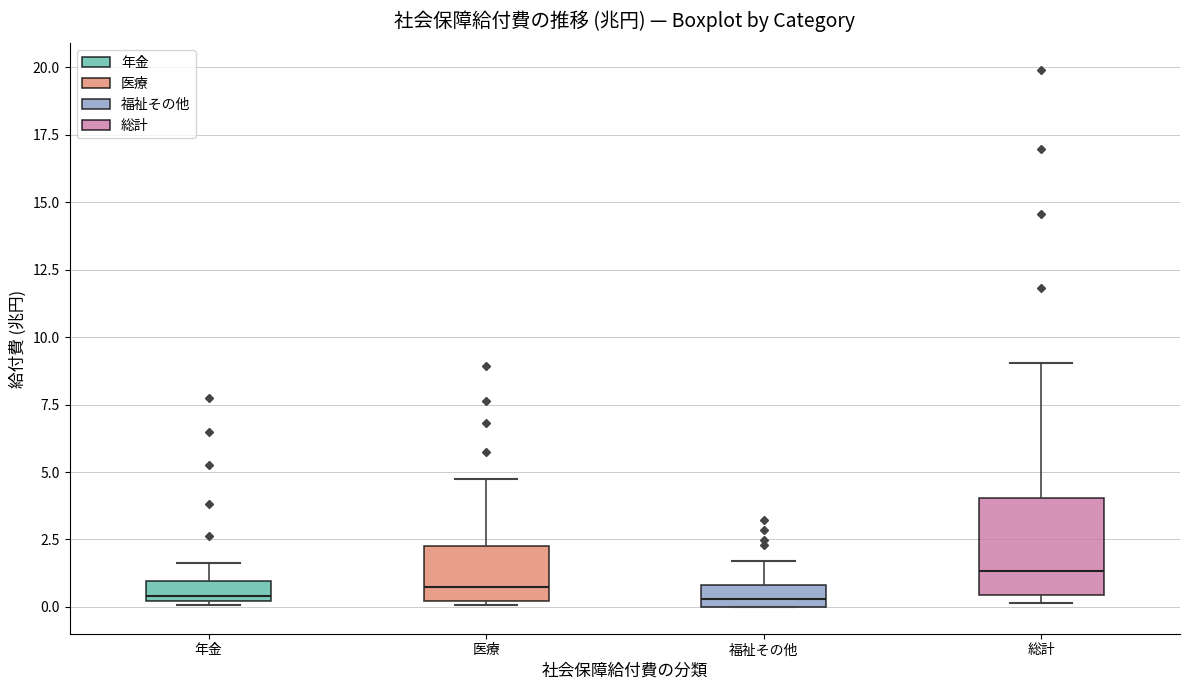

Where does the median line of the box for 総計 sit on the y-axis? The values are not printed on the chart, so give them approximately, as read against the axis.

1.5